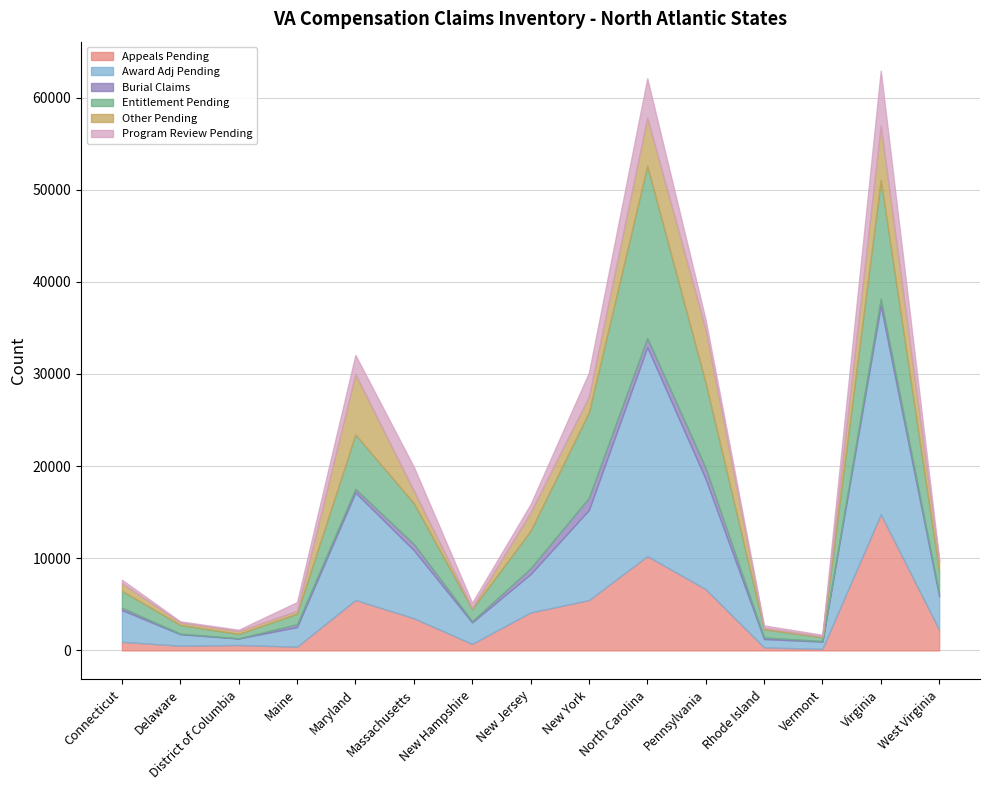

Where does the Award Adj Pending series first go above 3632?

Maryland